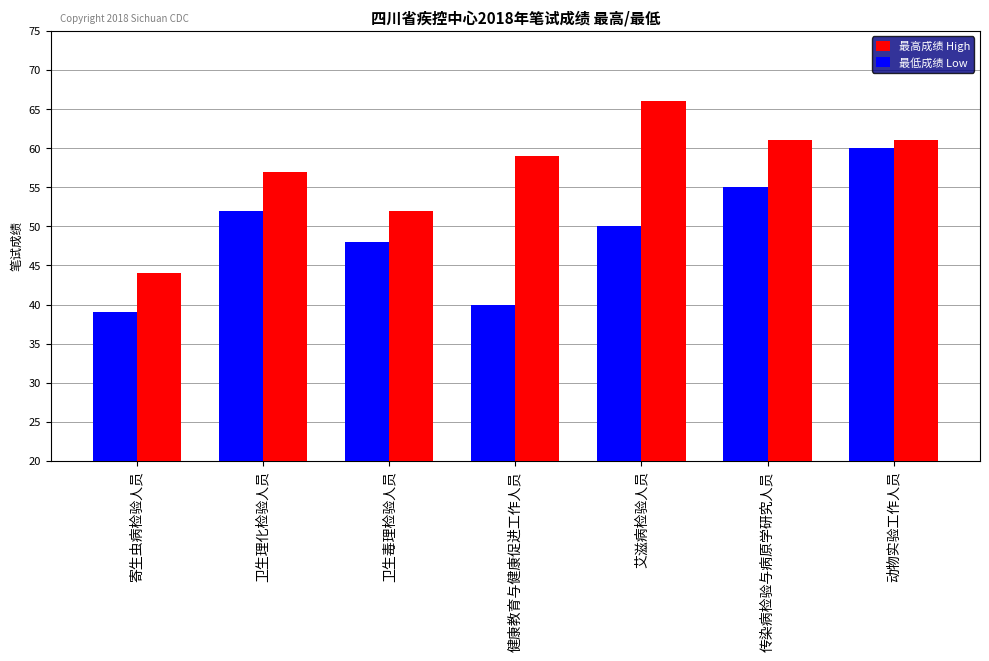

What position from the right is 动物实验工作人员?

1